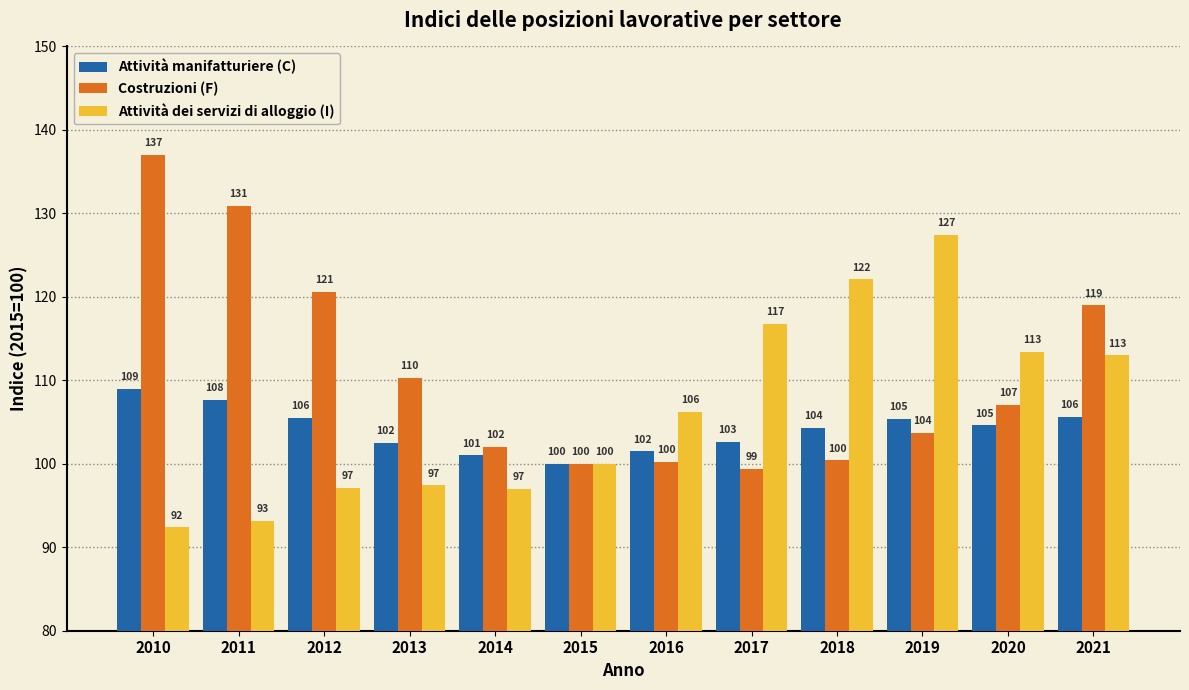

Read the Costruzioni (F) value at 2018.

100.4